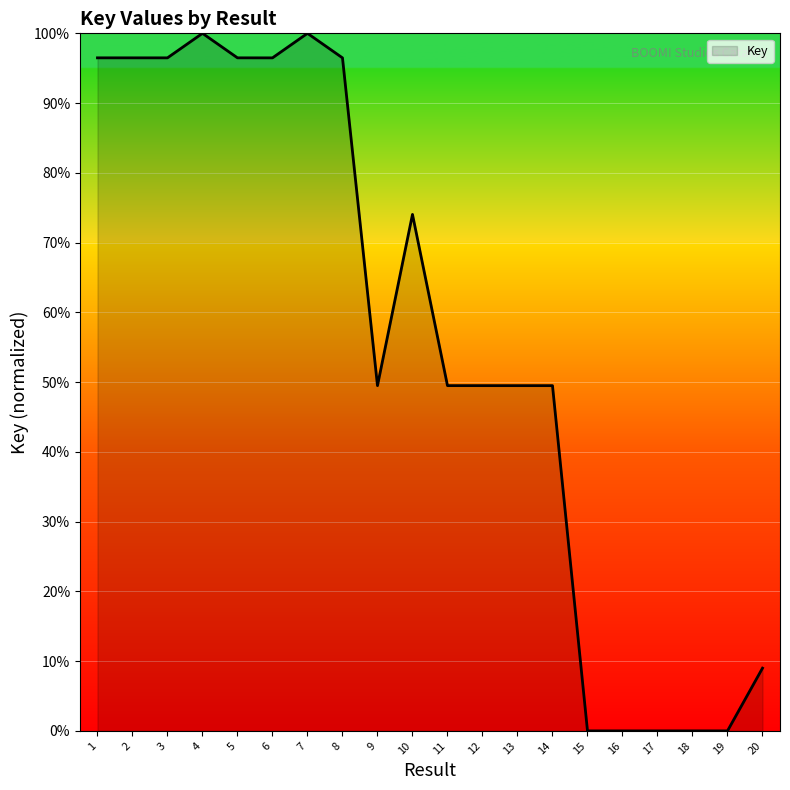

What is the change in value from 6 to 9?

-47.0